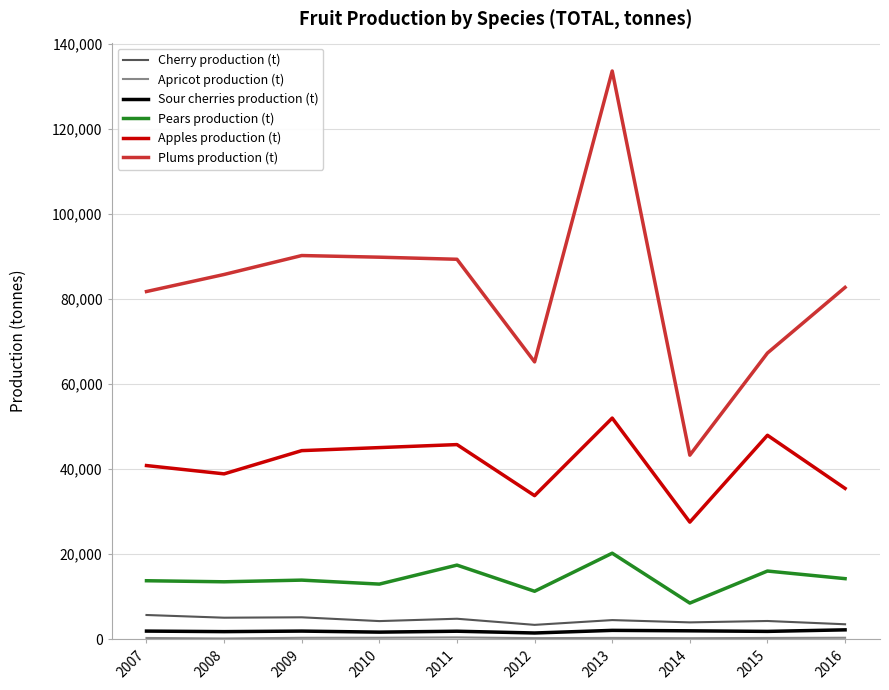

Which series has the largest total across all categories?

Plums production (t)